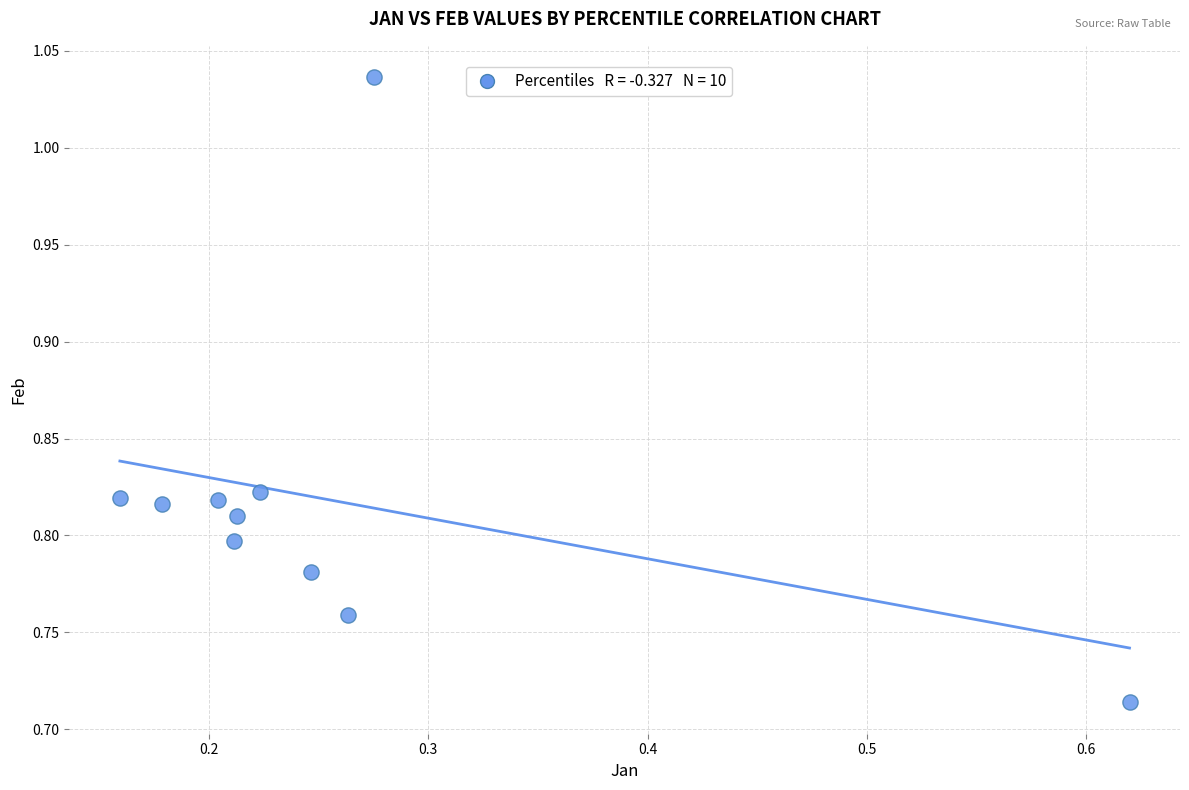

What is the range of Y values (max minus min)?

0.3